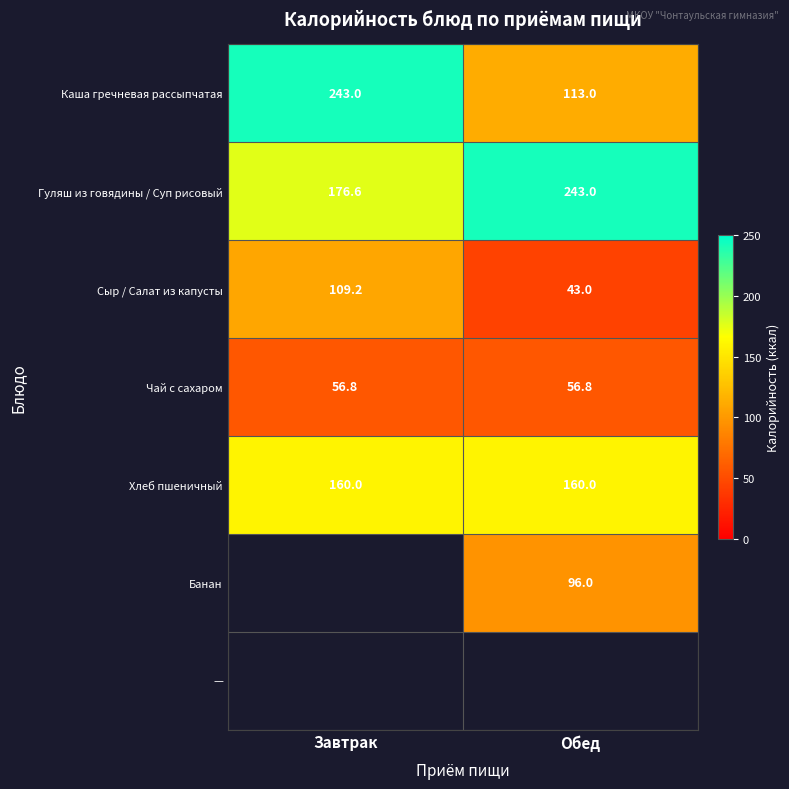

How many distinct data groups are displayed?

7